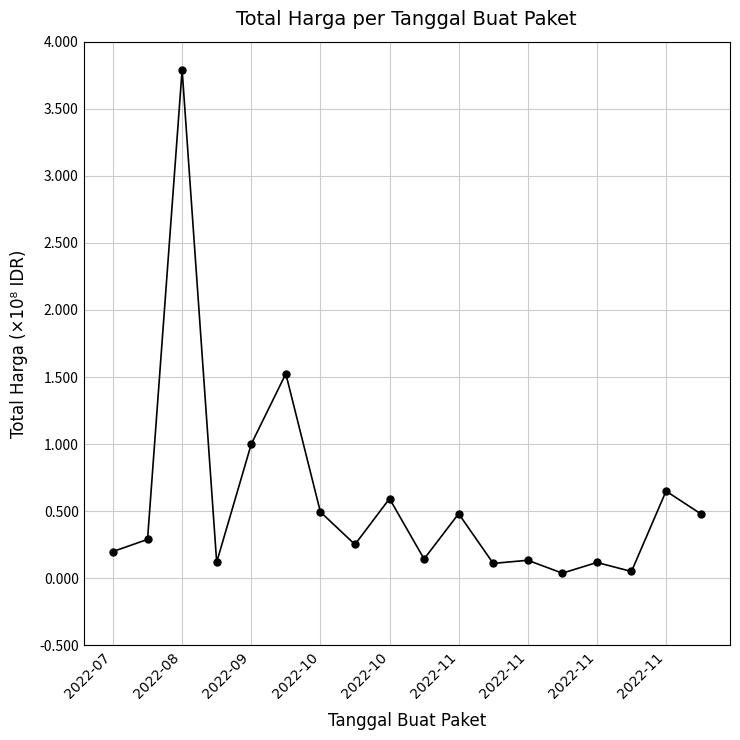

What is the difference between the maximum and minimum values?

3.8